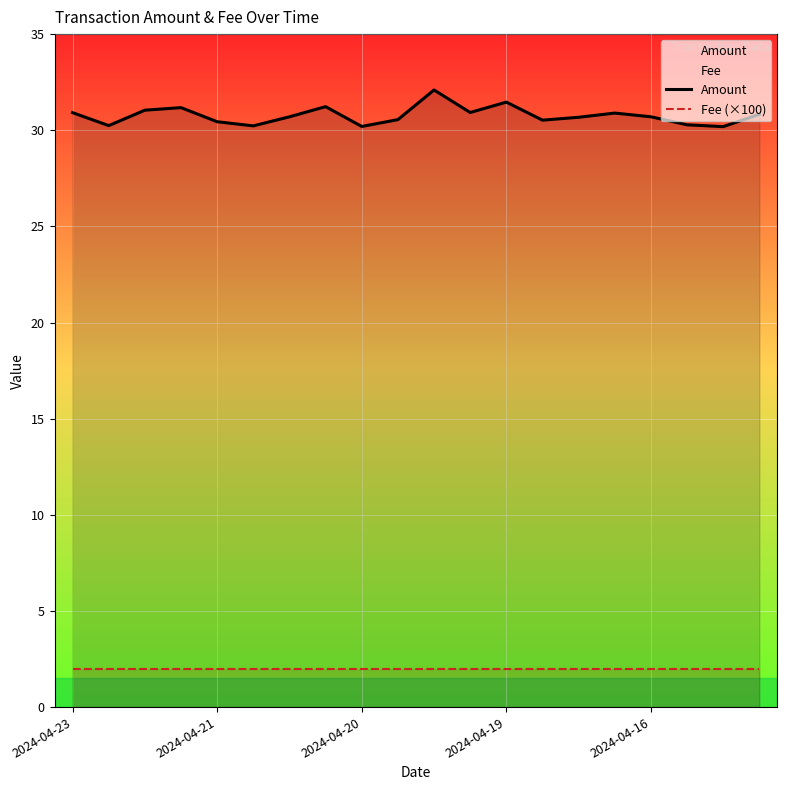

Which series has the largest total across all categories?

Amount